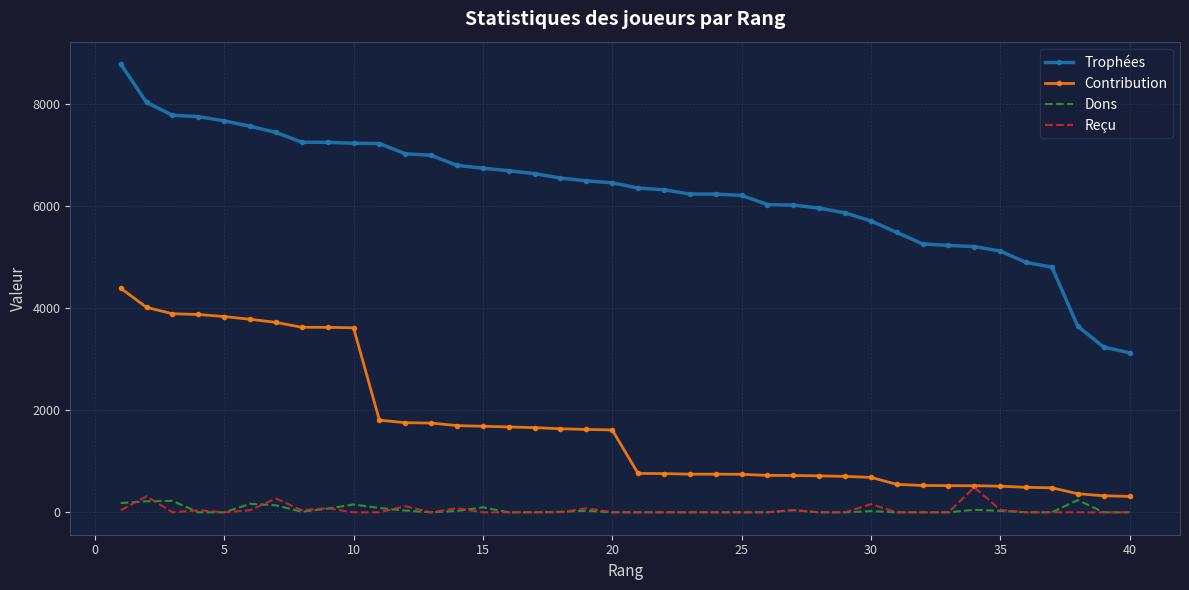

Which series has the largest range (max minus min)?

Trophées